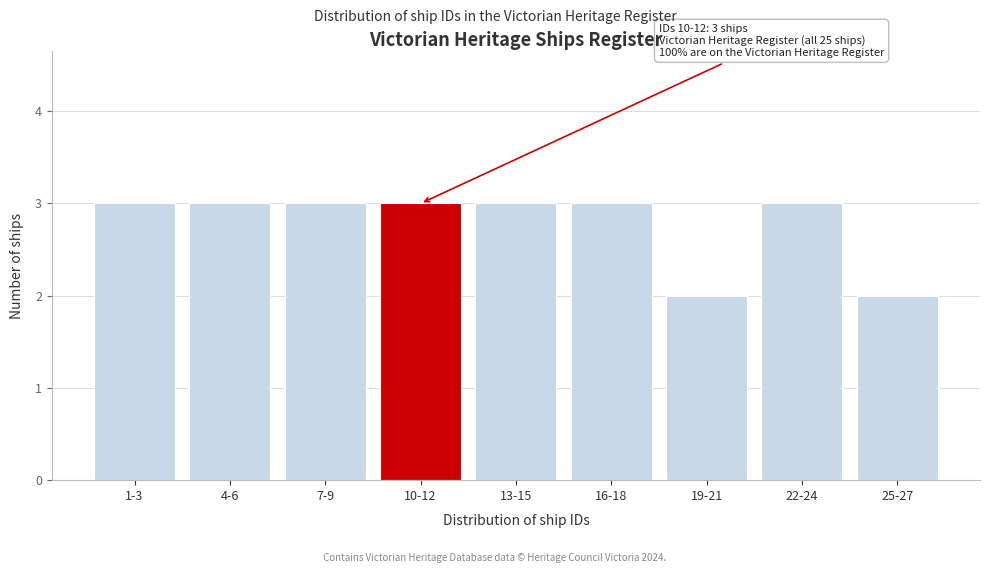

Reading left to right, list all the values displayed in this chart.

3	3	3	3	3	3	2	3	2